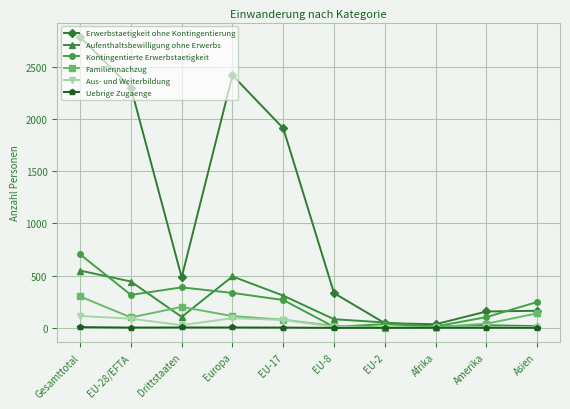

What is the label of the 2nd point from the right?

Amerika